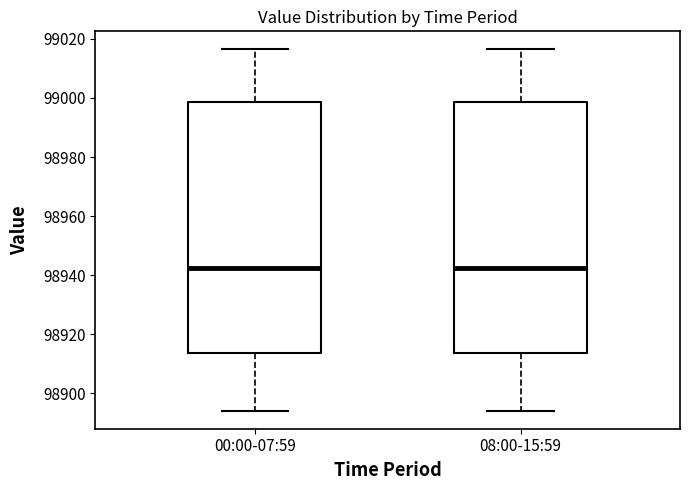

Where is the lower edge of the box for 08:00-15:59 on the y-axis? The values are not printed on the chart, so give them approximately, as read against the axis.

98914